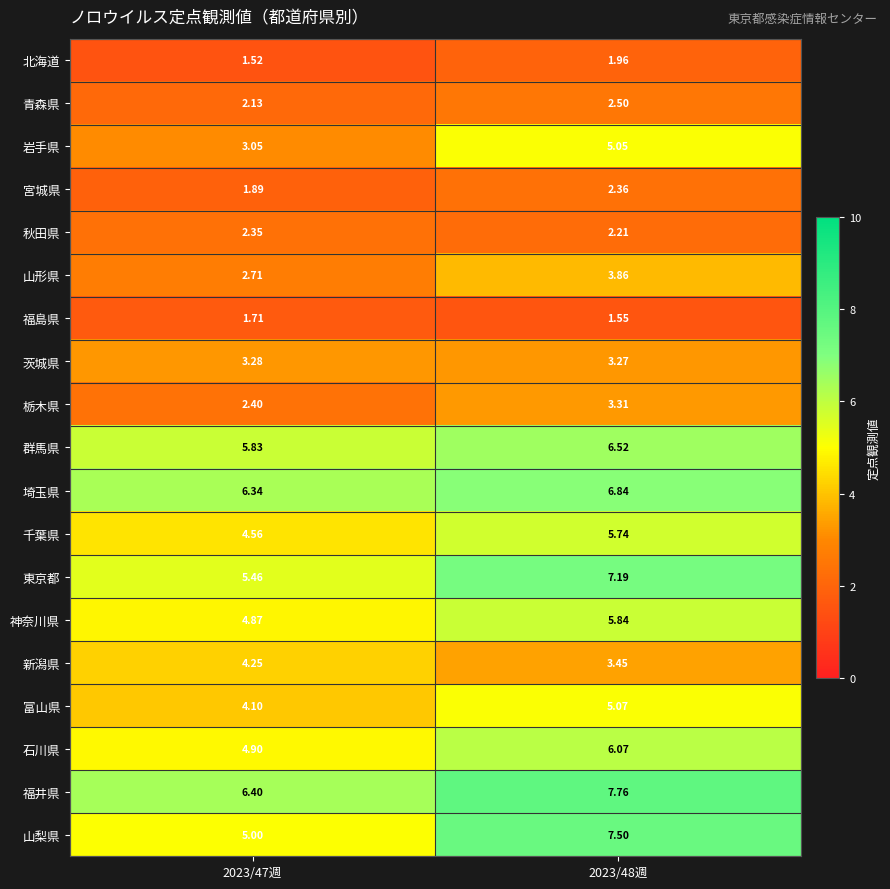

Which series has the largest total across all categories?

福井県